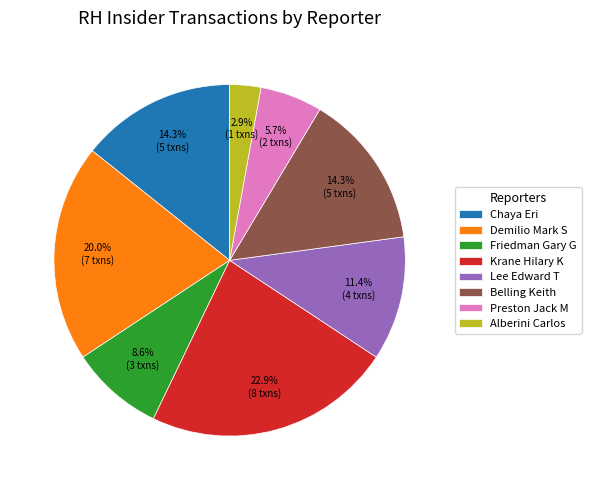

What percentage is the Chaya Eri slice, to the nearest percent?

14%